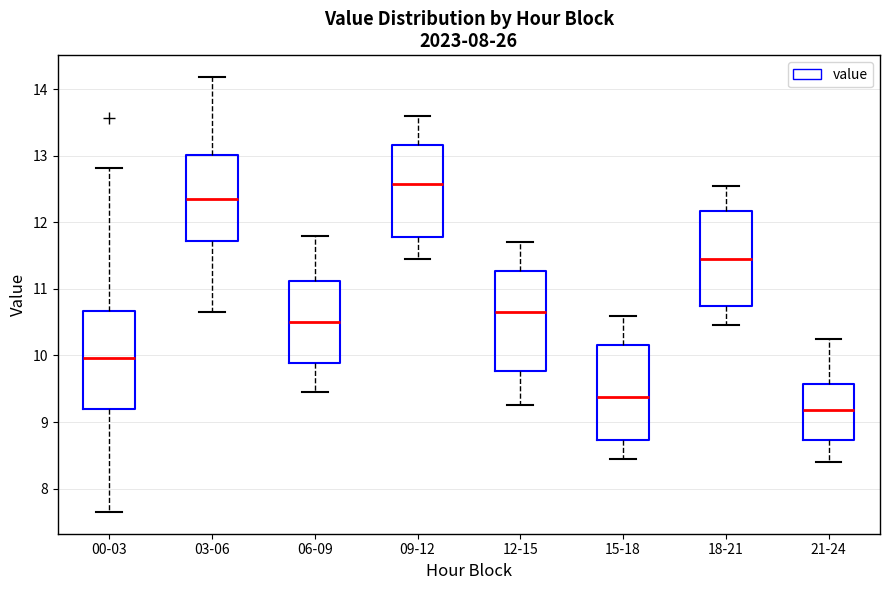

Reading left to right, read every box against the y-axis: the position of its median line, the range the box covers, and the ends of its whiskers. The values are not printed on the chart, so give them approximately, as read against the axis.

00-03: median 10.0, box 9.2 to 10.7, whiskers 7.7 to 12.8
03-06: median 12.4, box 11.7 to 13.0, whiskers 10.7 to 14.2
06-09: median 10.5, box 9.9 to 11.1, whiskers 9.5 to 11.8
09-12: median 12.6, box 11.8 to 13.2, whiskers 11.5 to 13.6
12-15: median 10.7, box 9.8 to 11.3, whiskers 9.3 to 11.7
15-18: median 9.4, box 8.7 to 10.2, whiskers 8.5 to 10.6
18-21: median 11.5, box 10.7 to 12.2, whiskers 10.5 to 12.6
21-24: median 9.2, box 8.7 to 9.6, whiskers 8.4 to 10.3